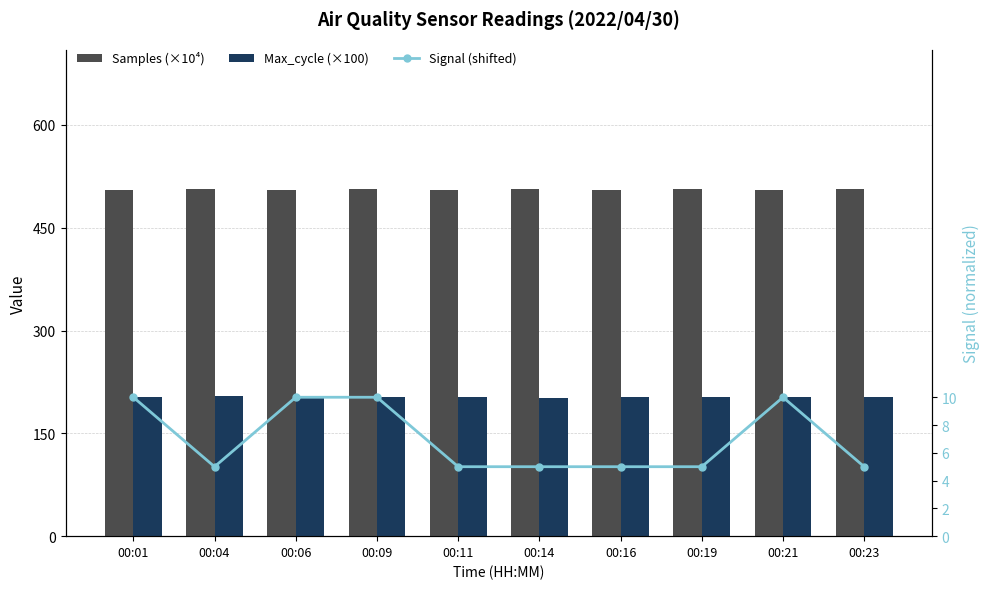

The value of Max_cycle (×100) at 00:06 is 202.4. True or false?

True